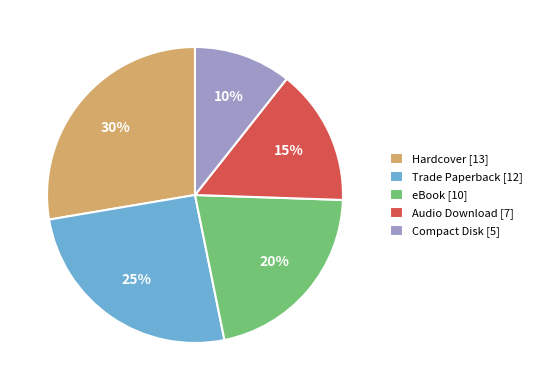

Which category has the biggest portion of the pie?

Hardcover